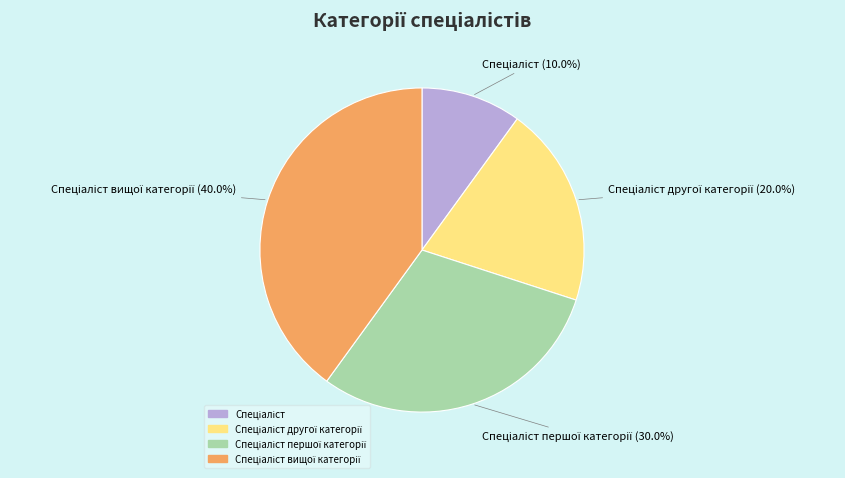

Does any single category account for the majority?

No